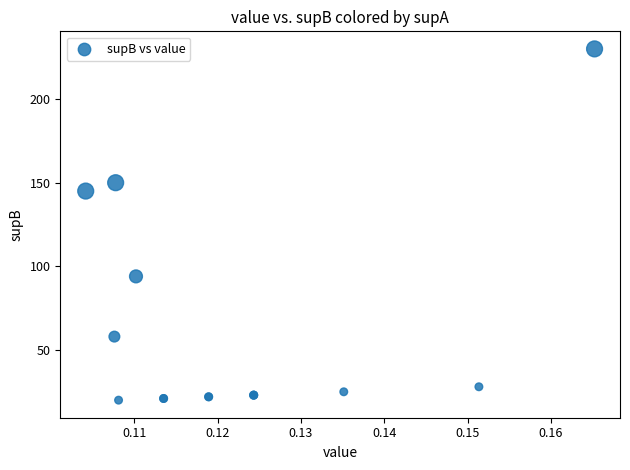

What Y value in the scatter plot is closest to 125?

145